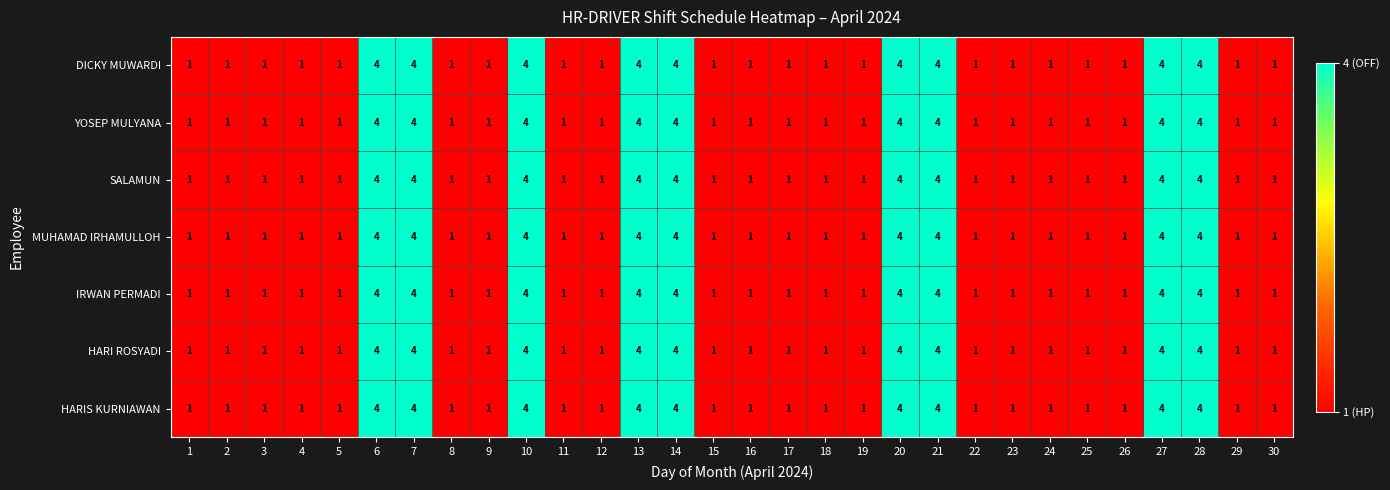

What is the highest value of the DICKY MUWARDI series?

4